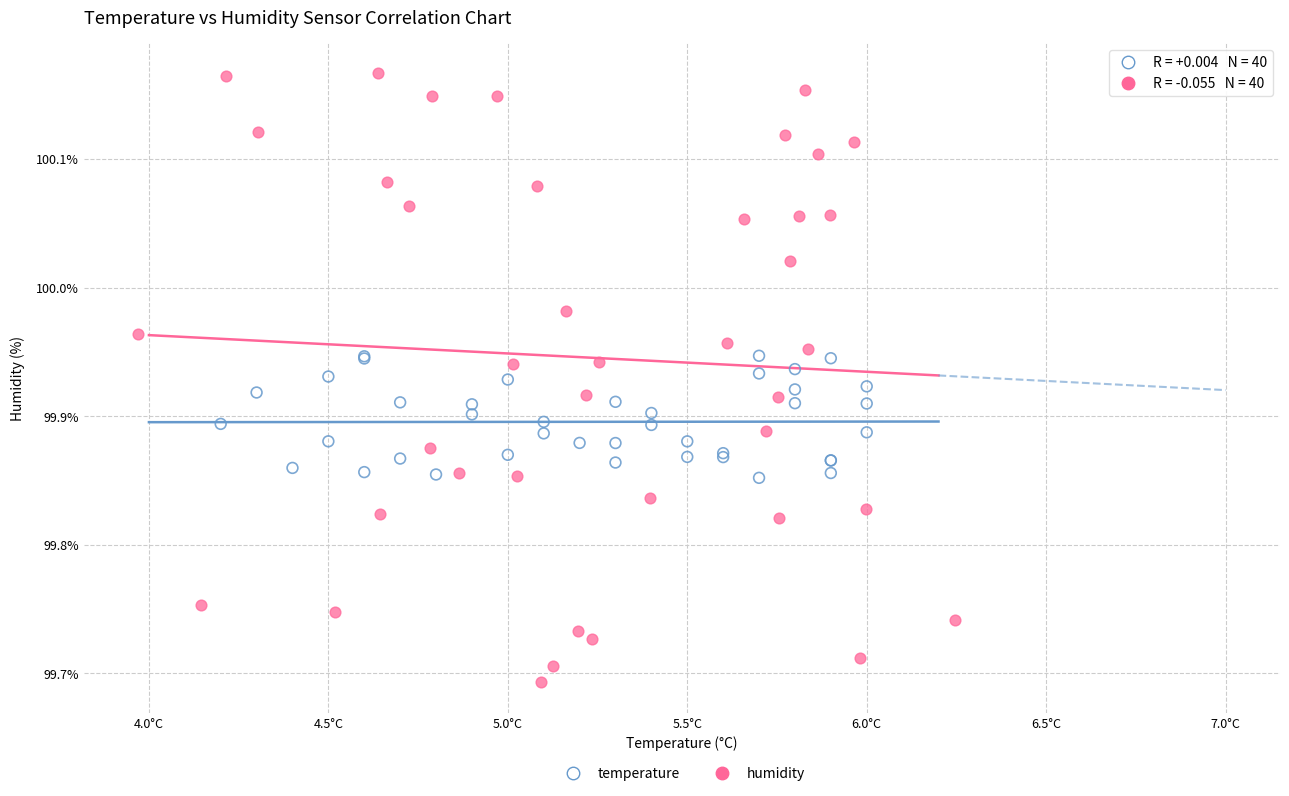

Which series contains the highest Y value?

humidity